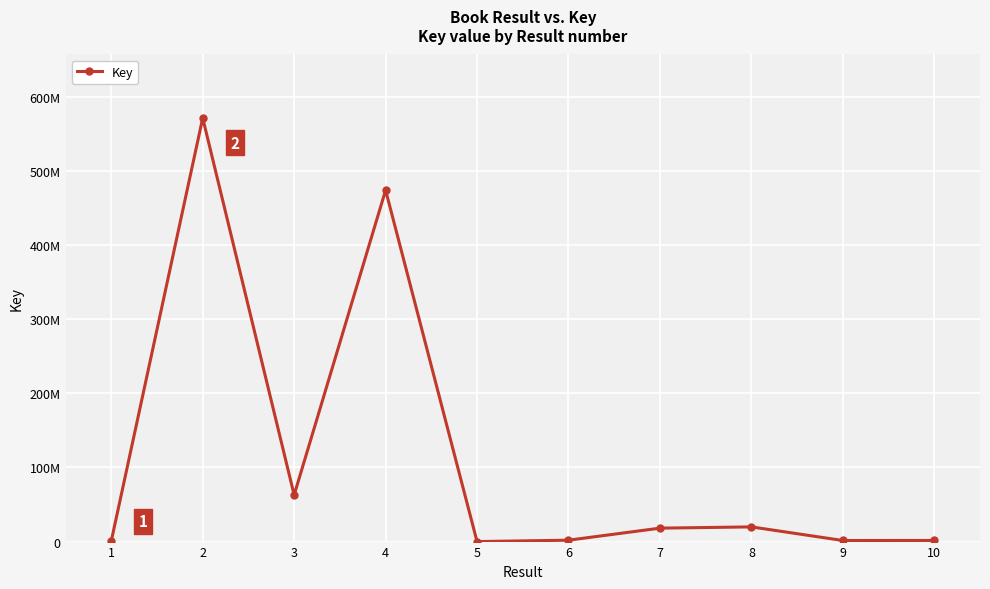

Which has a higher value, 2 or 5?

2